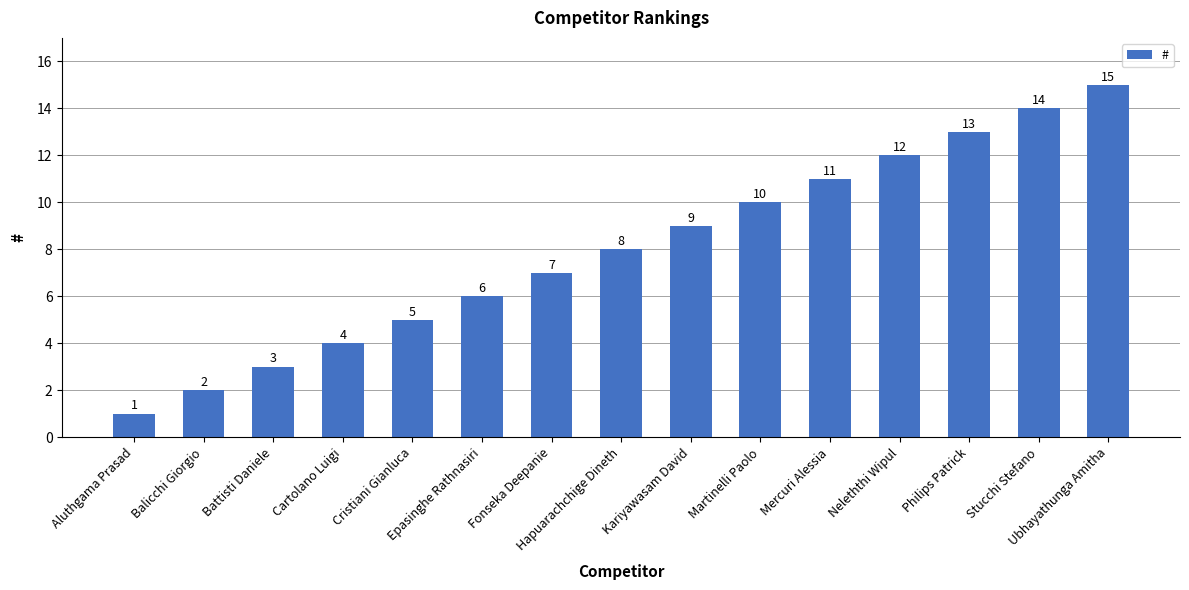

Which category has the lowest value across all series?

Aluthgama Prasad